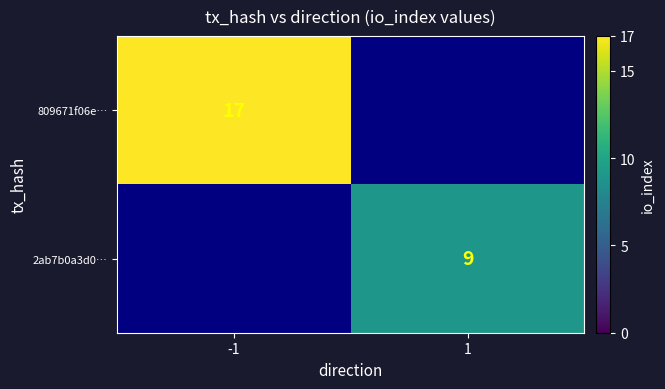

True or false: 809671f06e… has a value of 28 at -1.

False